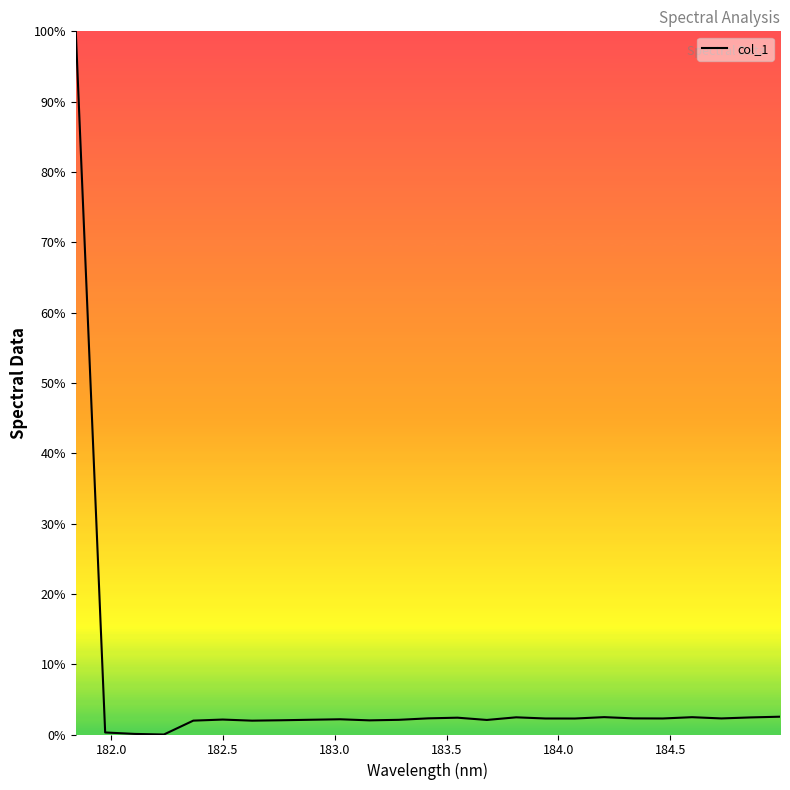

What is the difference between the maximum and minimum values?

100.0